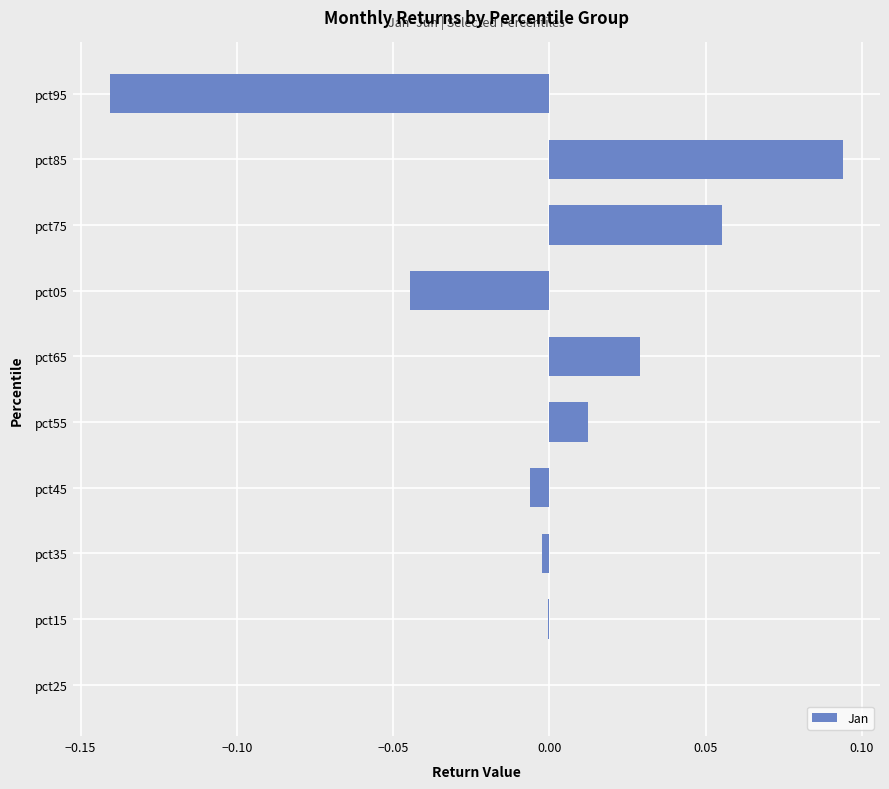

How many distinct data groups are displayed?

1